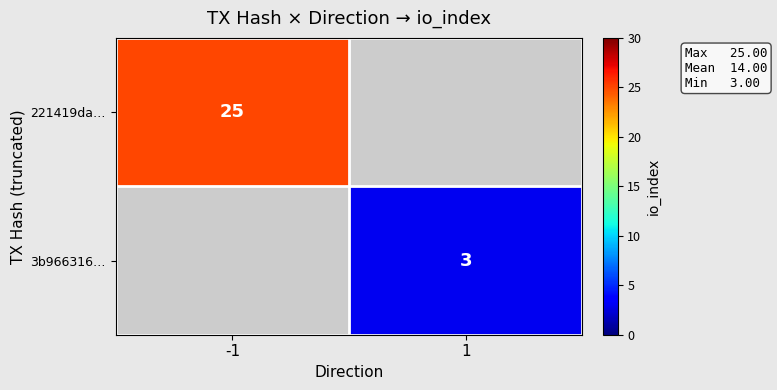

The value of 221419da… at -1 is 25. True or false?

True